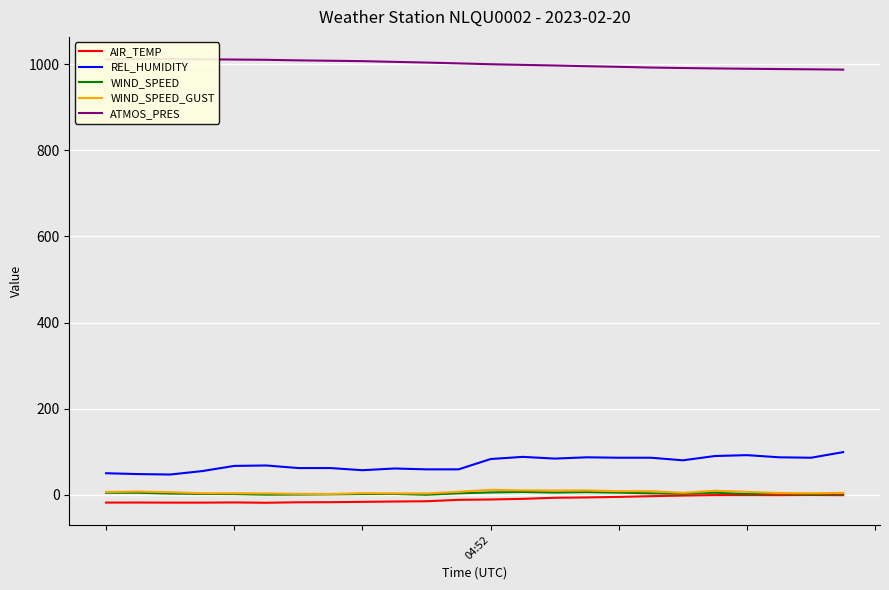

Between 9 and 18, which series saw the biggest shift?

REL_HUMIDITY